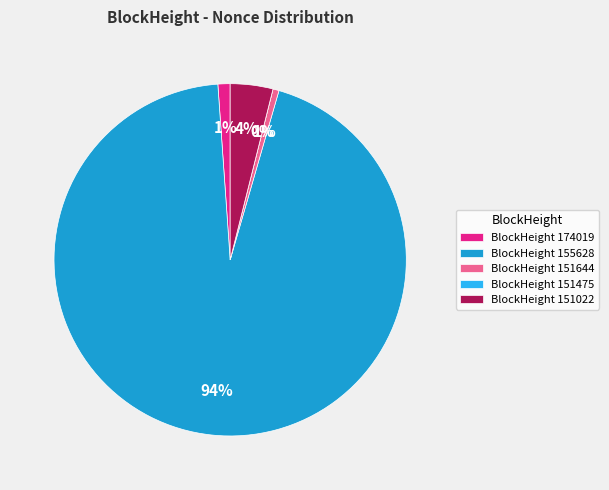

Is there any slice that represents more than half of the pie?

Yes